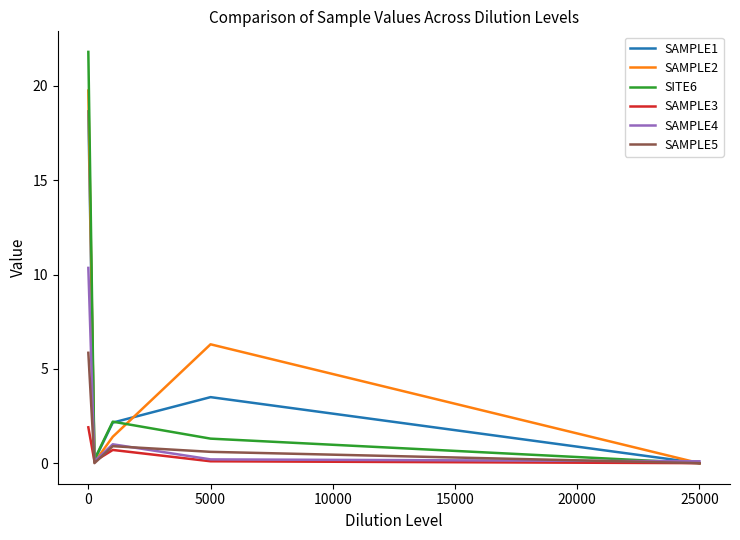

True or false: SAMPLE3 has a value of 1.3 at 25000.

False